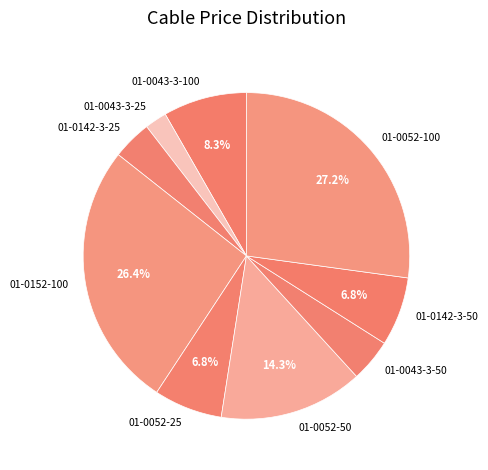

Do 01-0152-100 and 01-0052-25 together represent more than half of the pie?

No